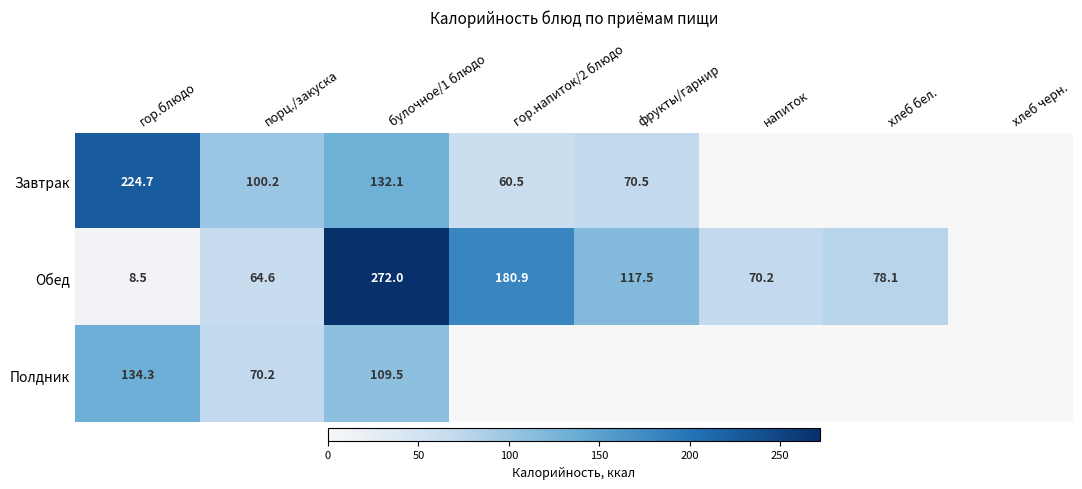

Rank the series at булочное/1 блюдо from lowest to highest value.

Полдник, Завтрак, Обед